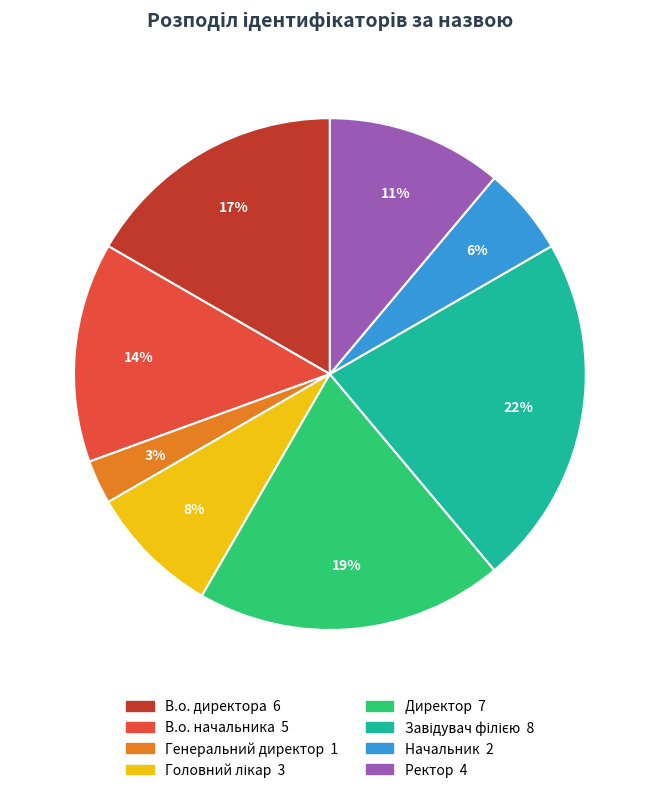

Is the sum of Директор and Начальник greater than half?

No